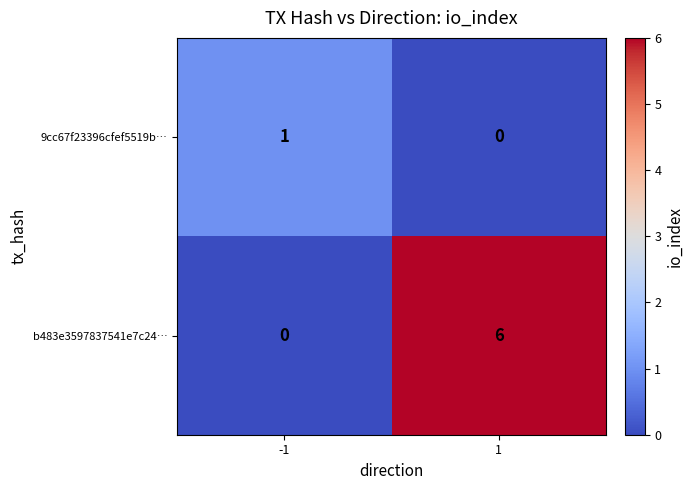

Rank the categories by b483e3597837541e7c24… value from highest to lowest.

1, -1